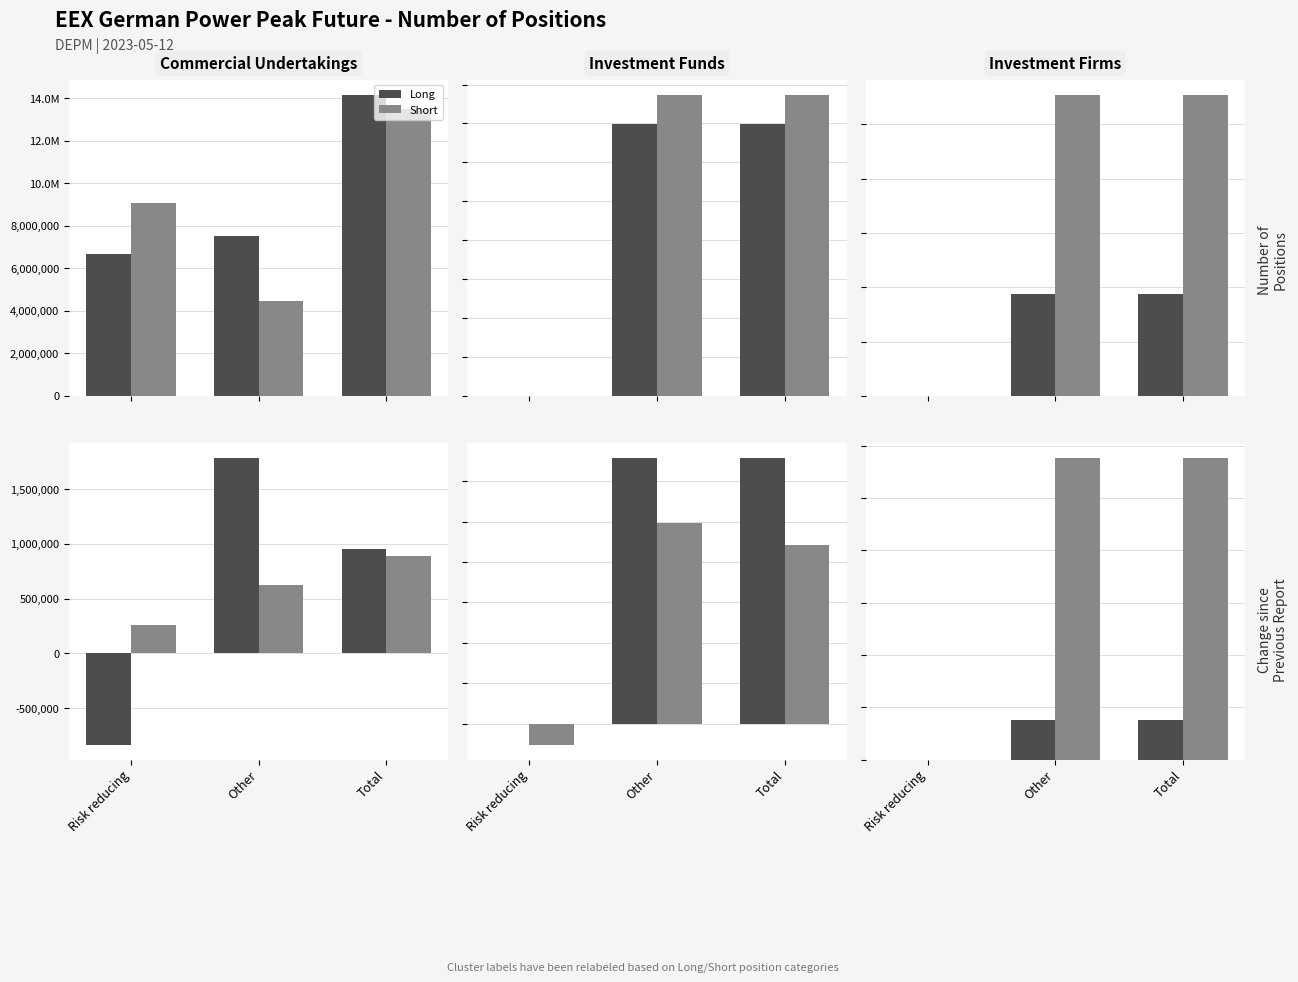

What is the average value of the Short series?

76824